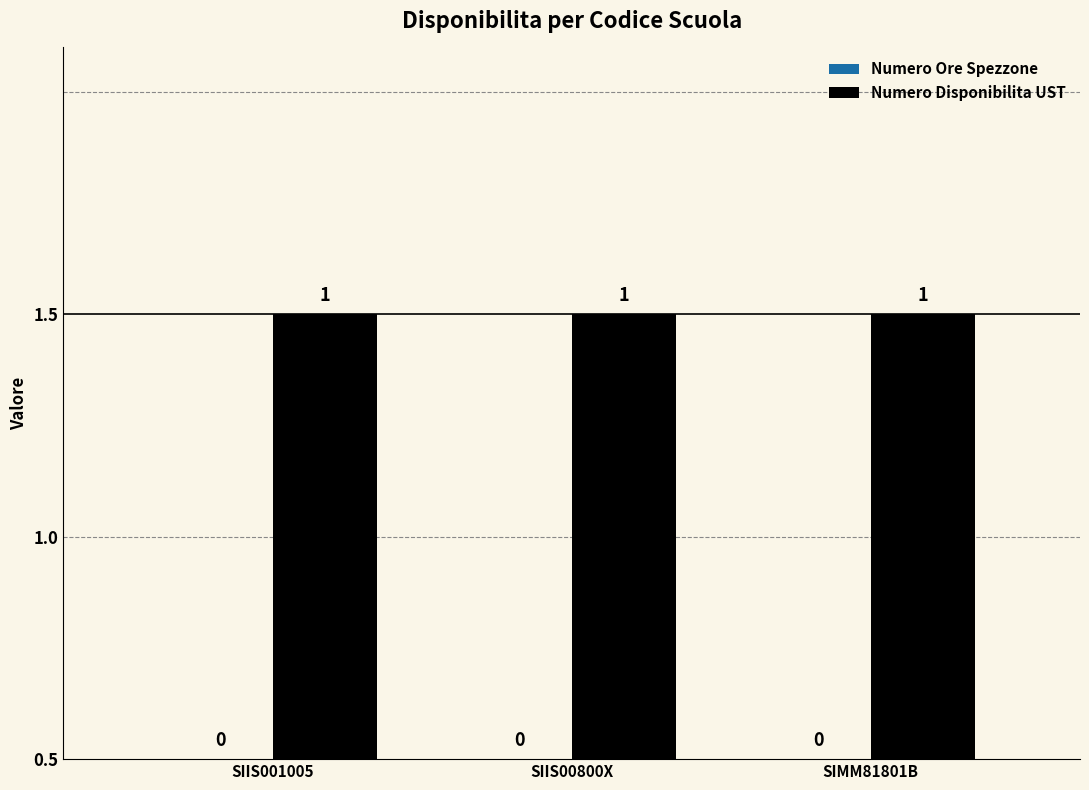

Which has a higher value, SIIS00800X or SIMM81801B?

SIIS00800X